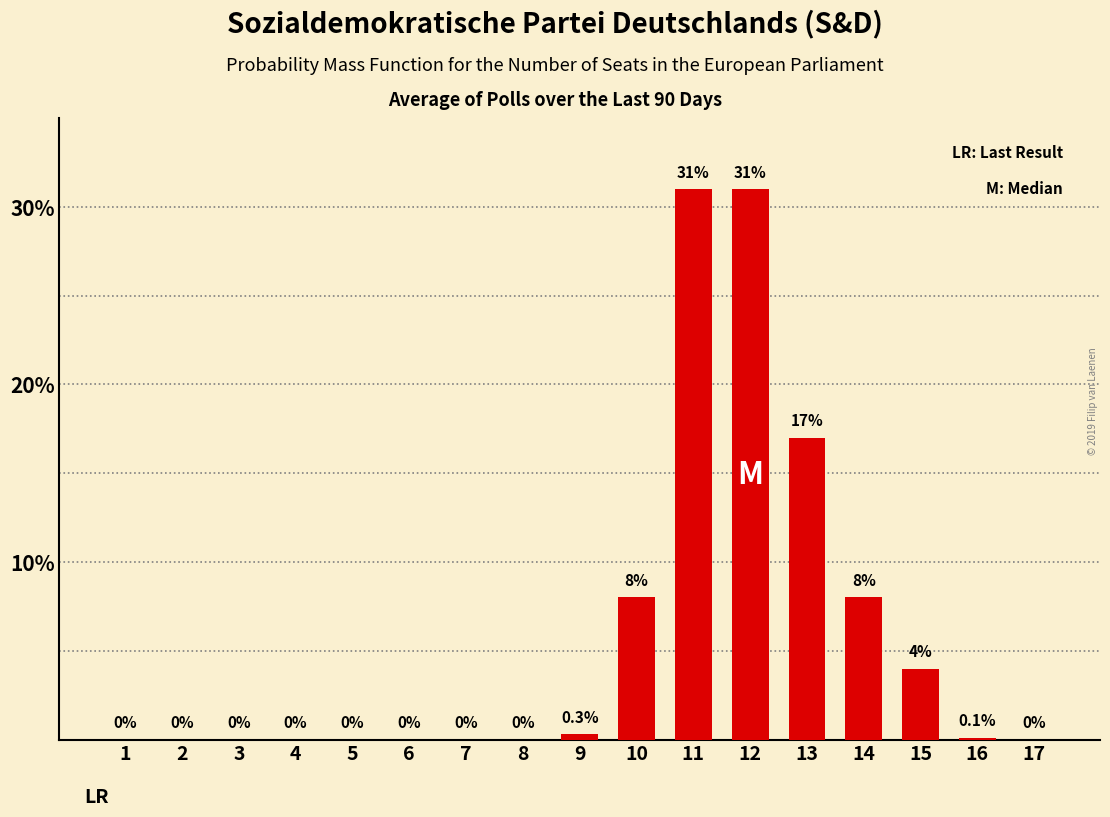

What is the greatest value displayed?

31.0